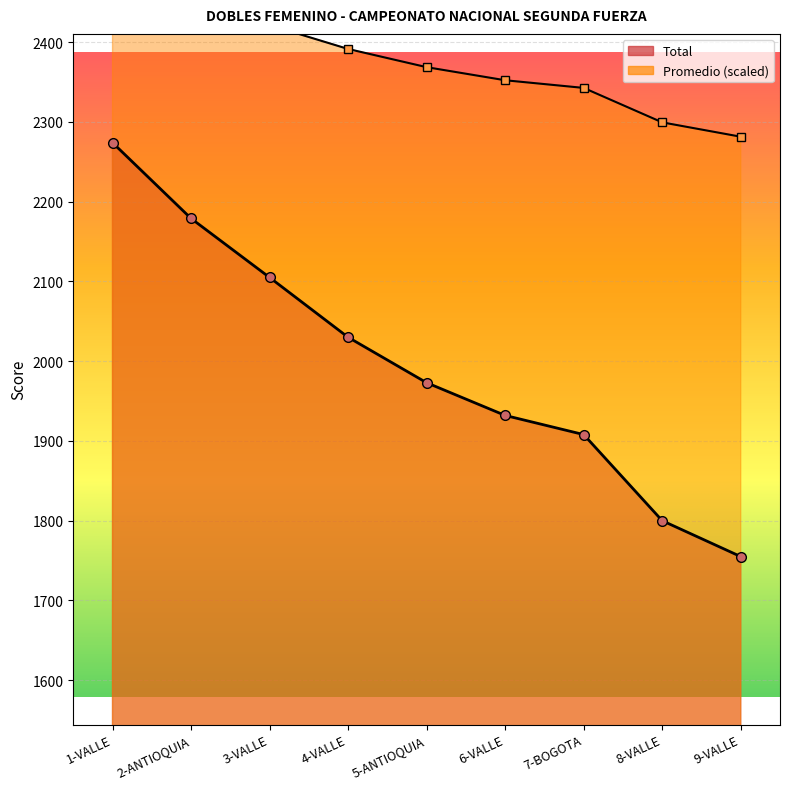

At which label does Promedio reach its minimum?

9-VALLE